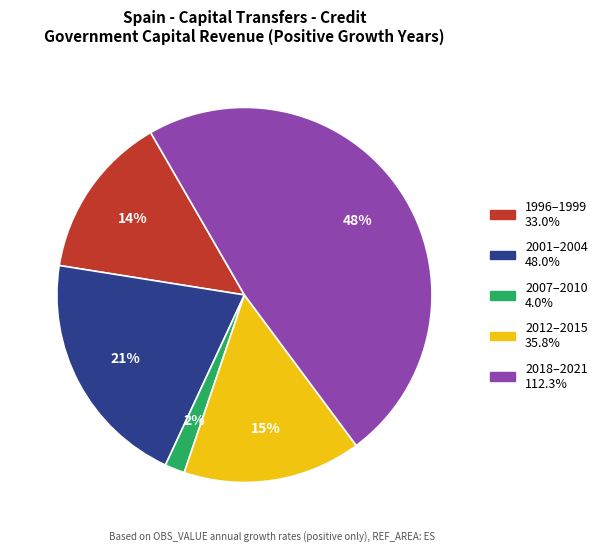

Is there a majority slice in this chart?

No